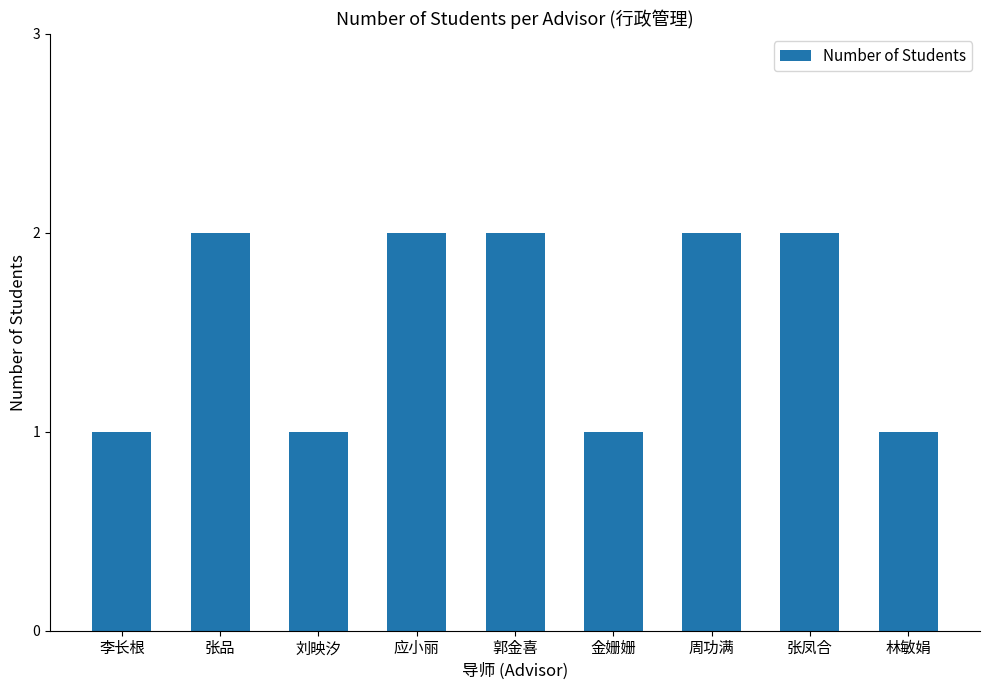

What is the sum of all values?

14